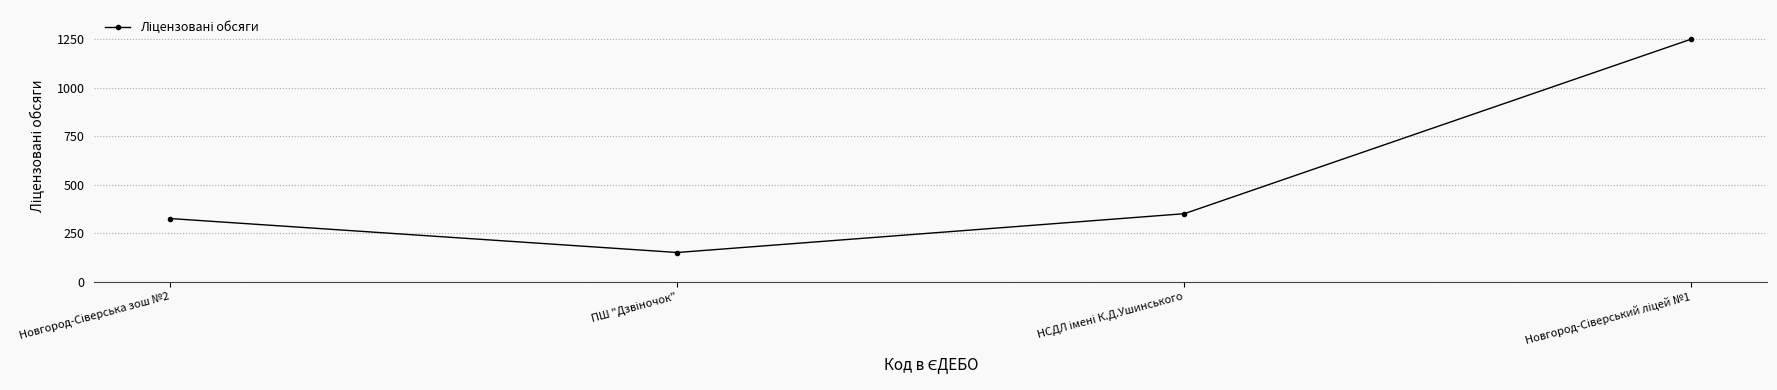

What is the value of the 1st point from the left?

325